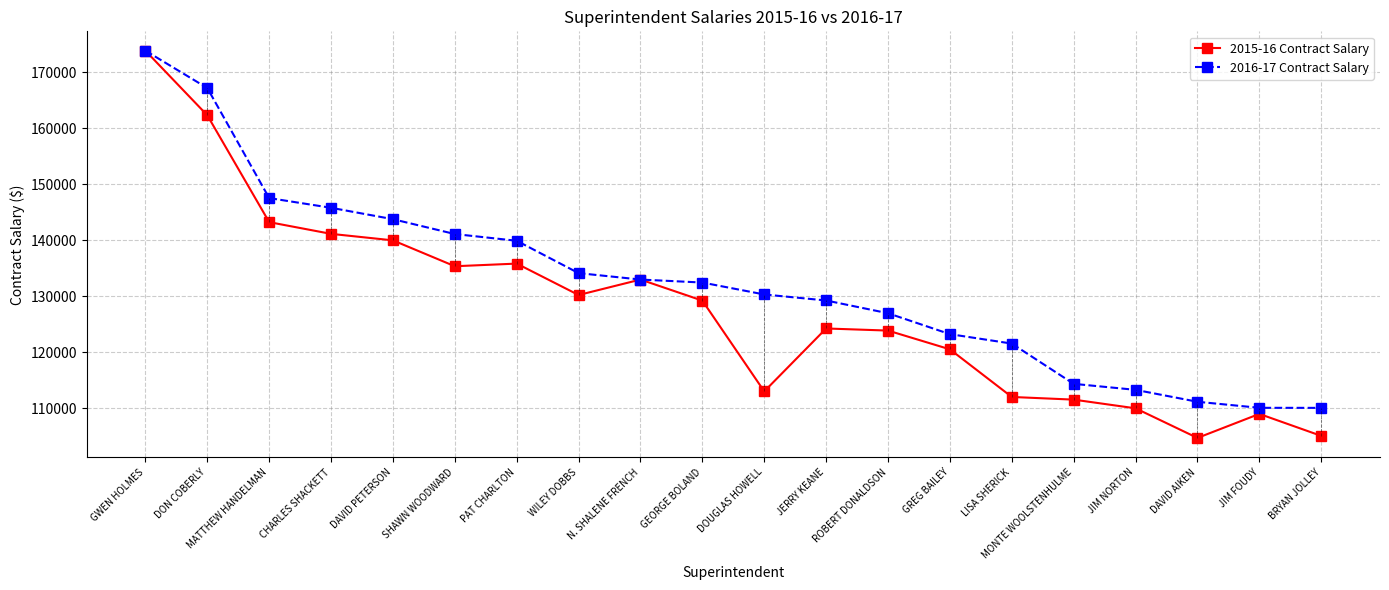

What is the sum of all 2015-16 Contract Salary values?

2558414